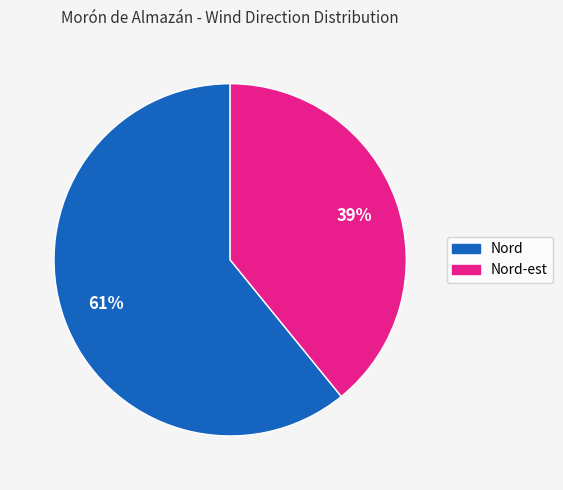

True or false: Nord accounts for 74% of the total.

False